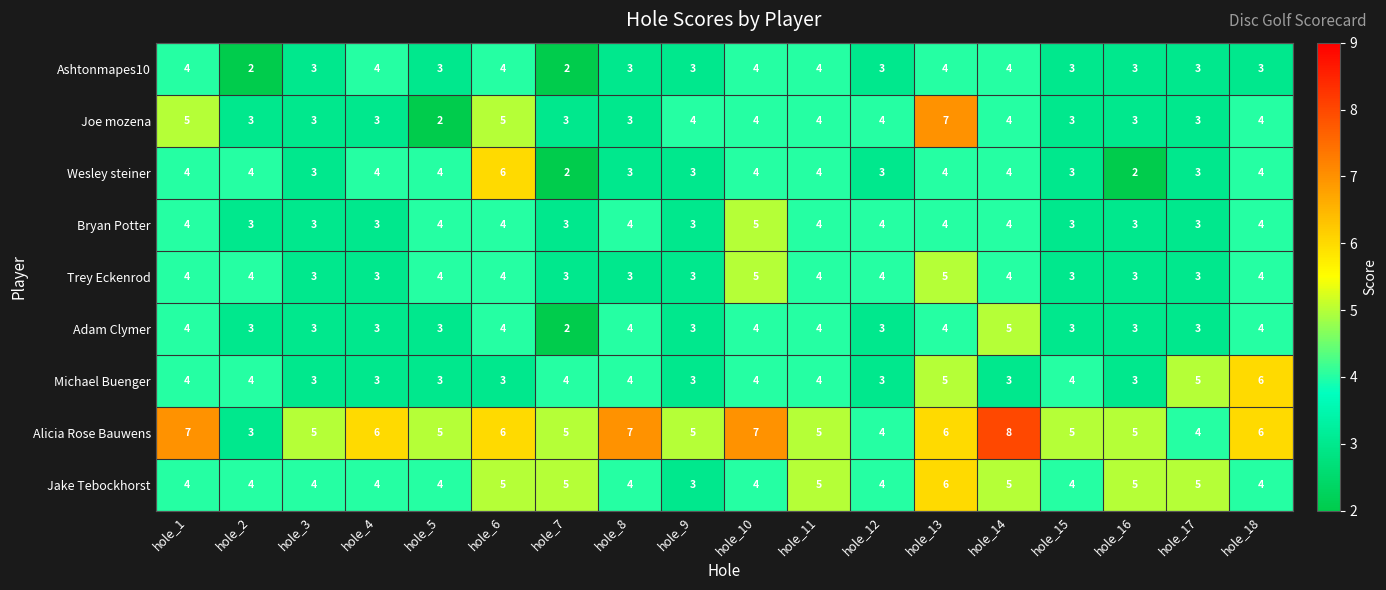

Which series changed the most between hole_1 and hole_9?

Alicia Rose Bauwens